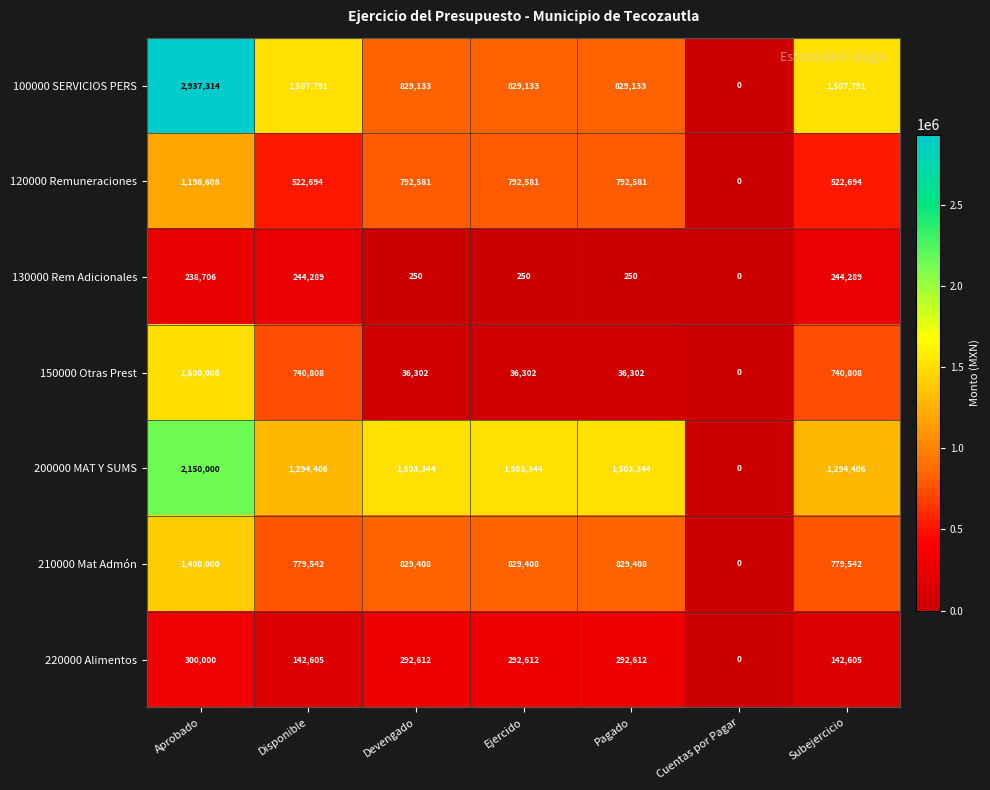

How many values in the 150000 Otras Prest series are below 36302?

1